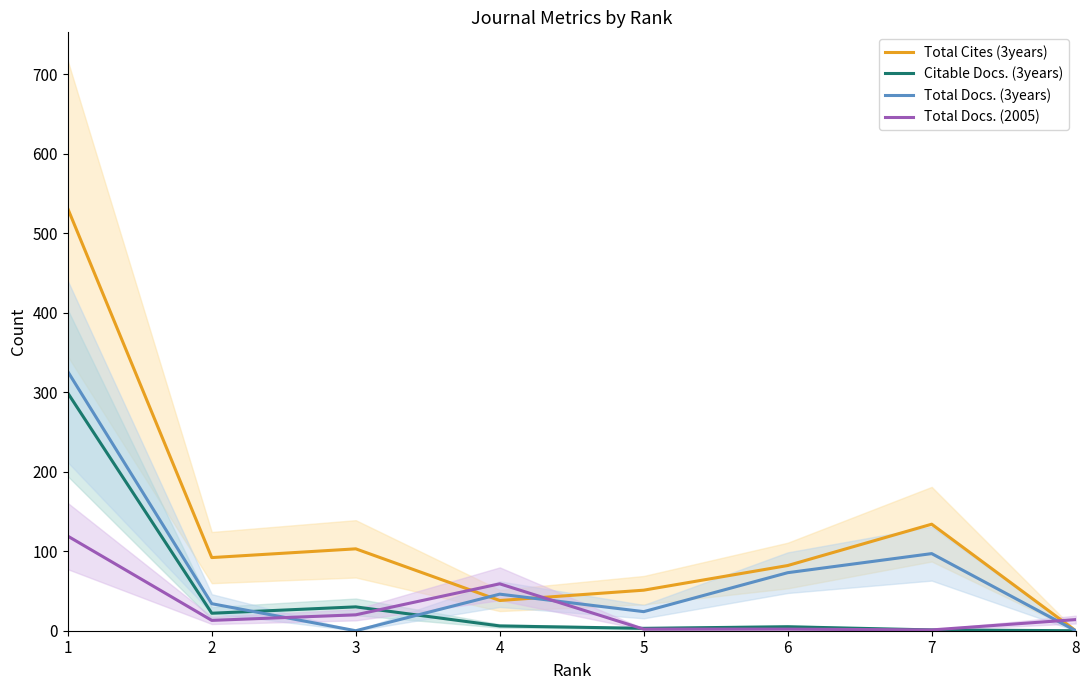

How many values in the Citable Docs. (3years) series exceed 6?

3